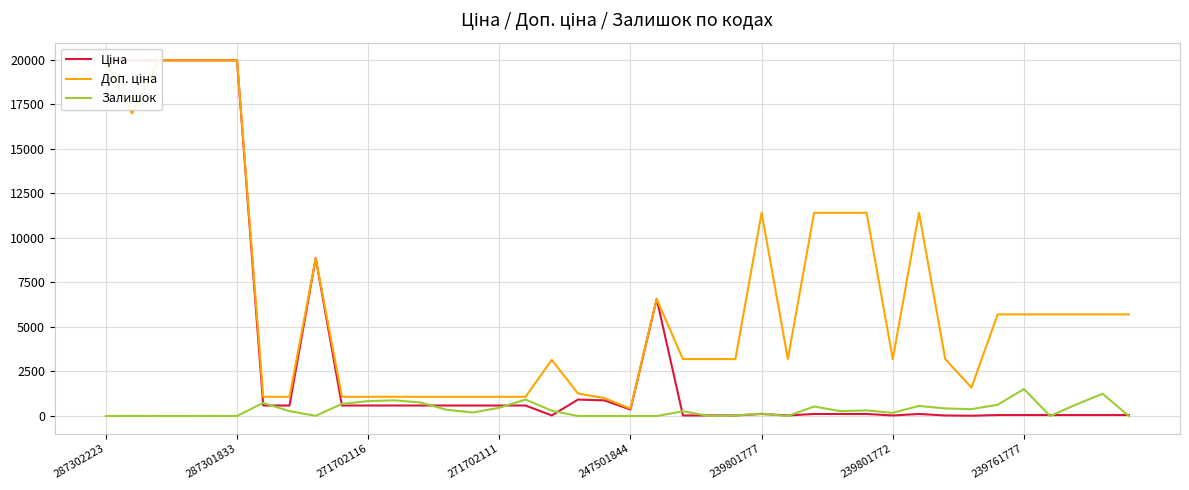

At how many categories does at least one series exceed 18728?

6